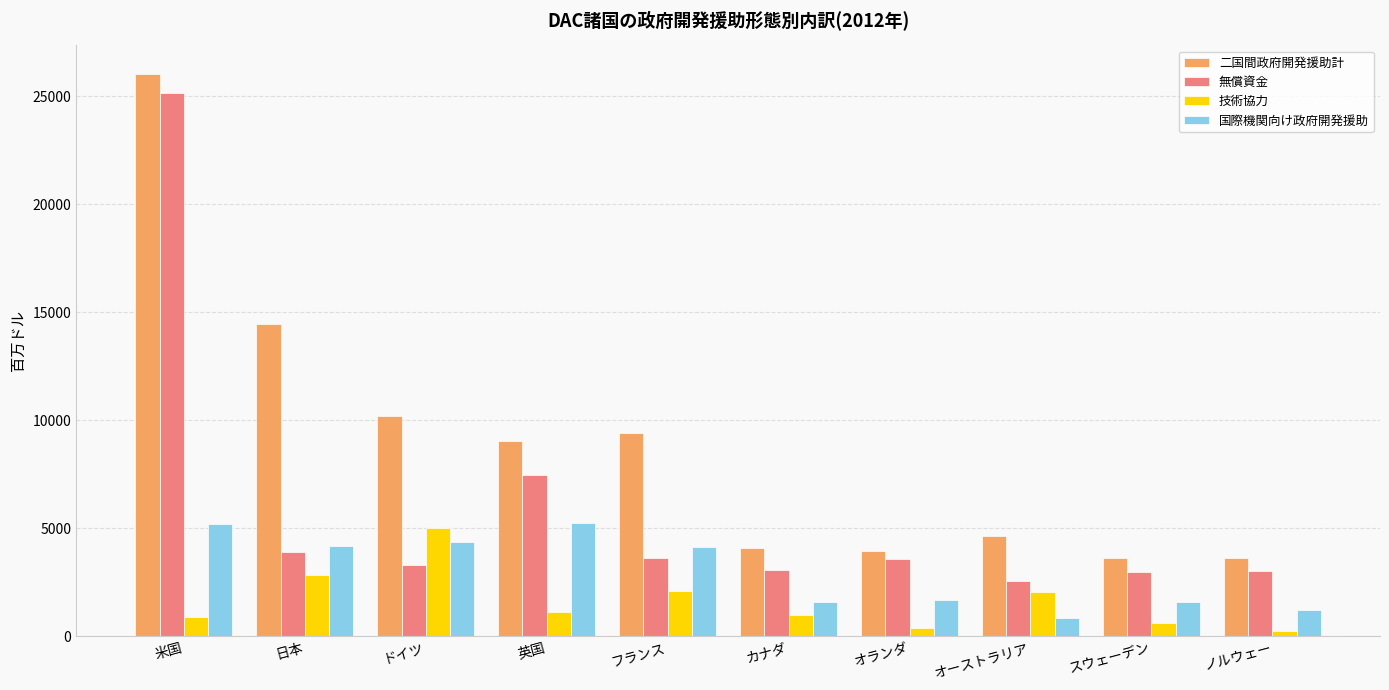

What is the label of the 5th bar from the right?

カナダ